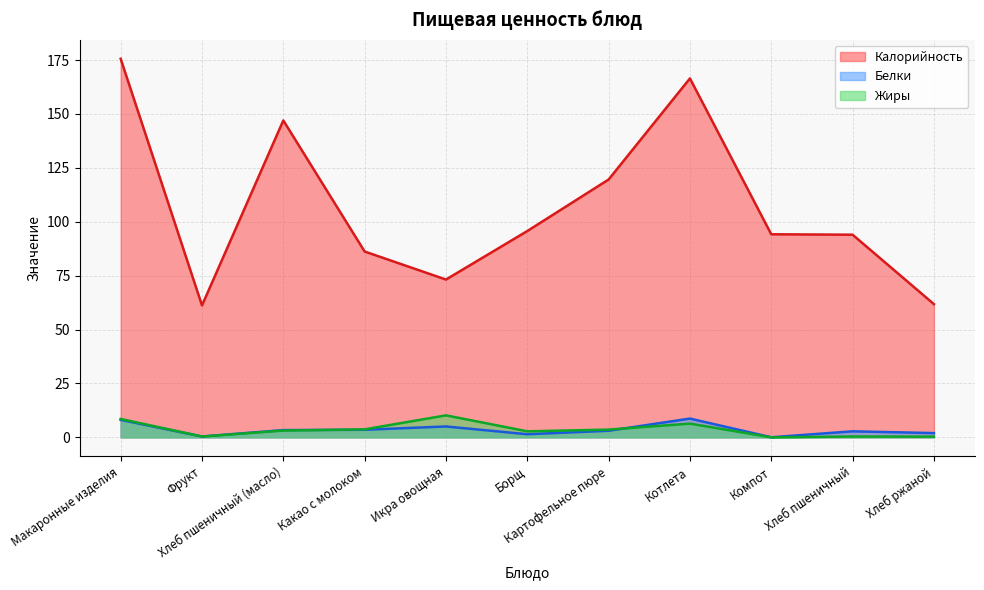

At which label does Калорийность first exceed 94?

Макаронные изделия